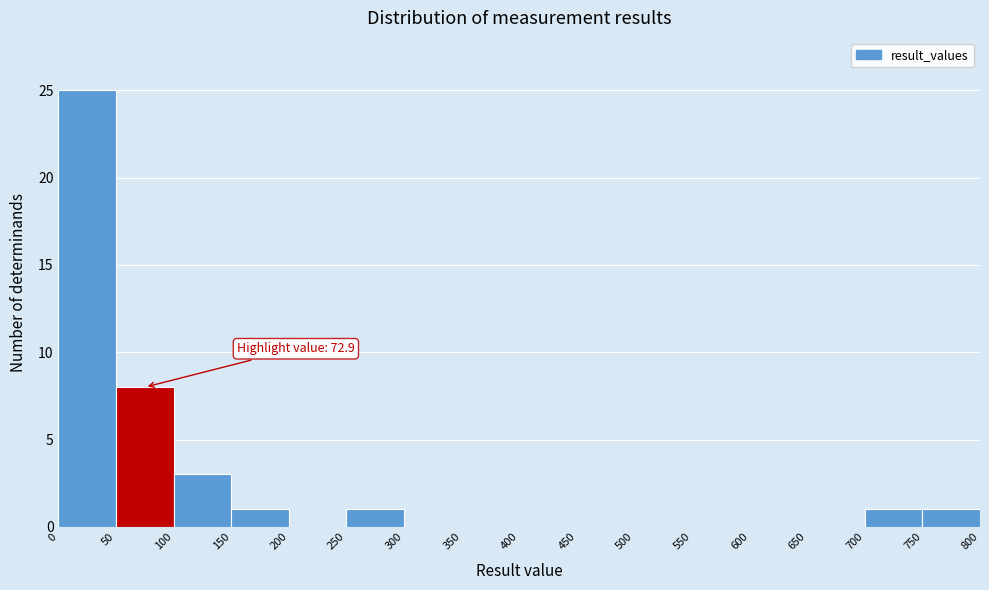

Over which range of the x-axis is the bar tallest?

0 to 50